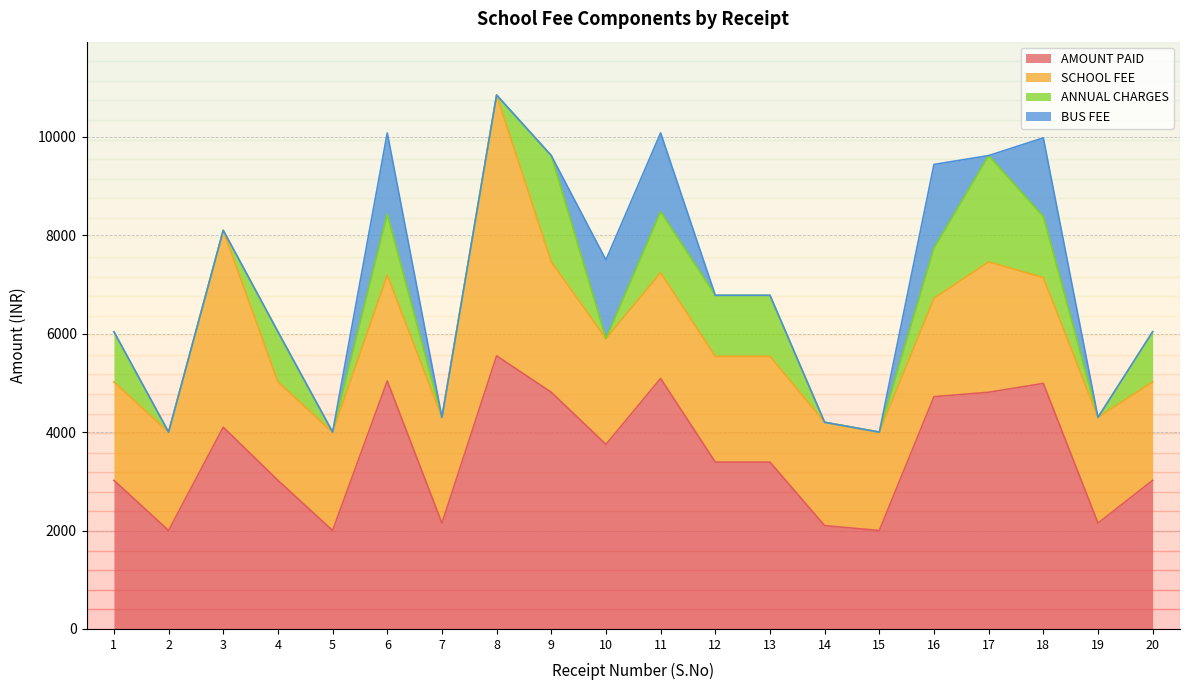

What is the minimum value for AMOUNT PAID?

2000